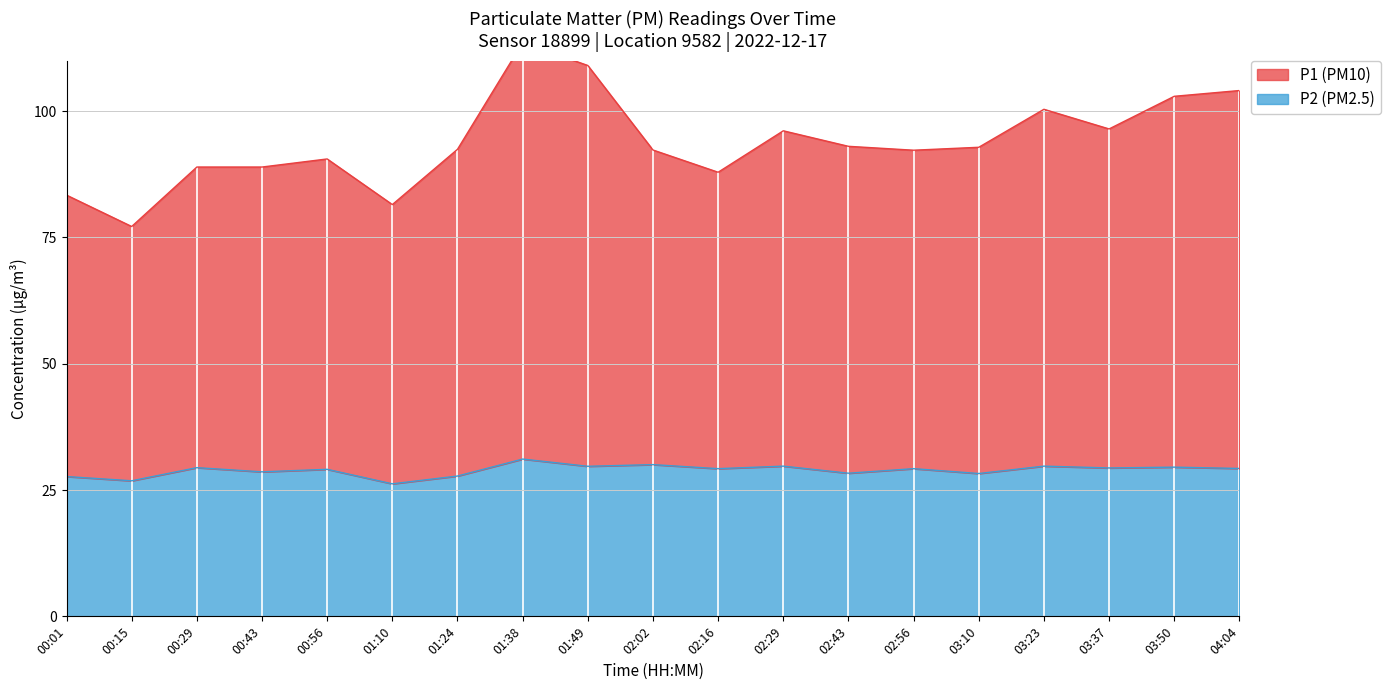

What is the approximate value of P1 at 02:16?

87.9